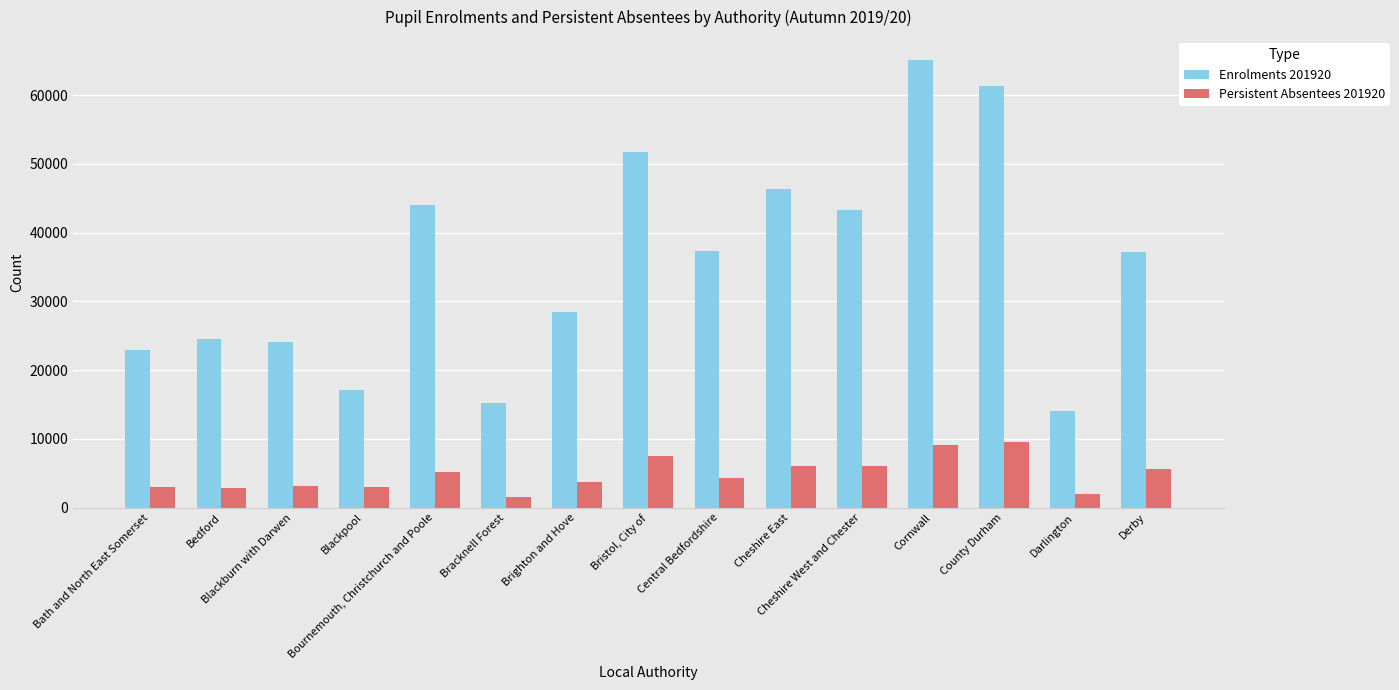

What is the sum of all Persistent Absentees 201920 values?

72300